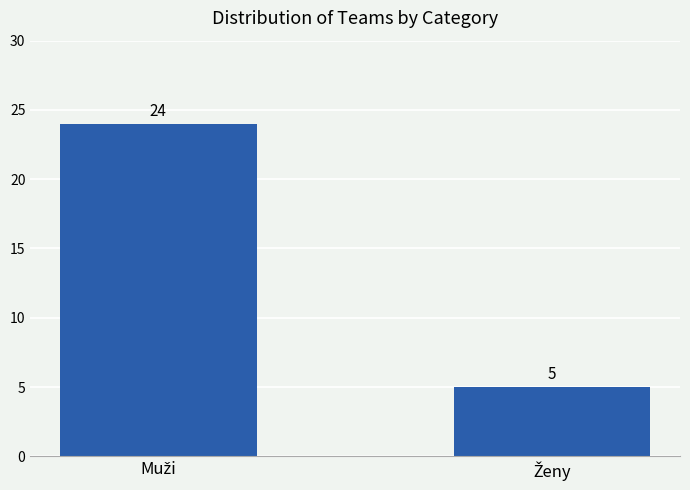

What is the minimum value shown in the chart?

5